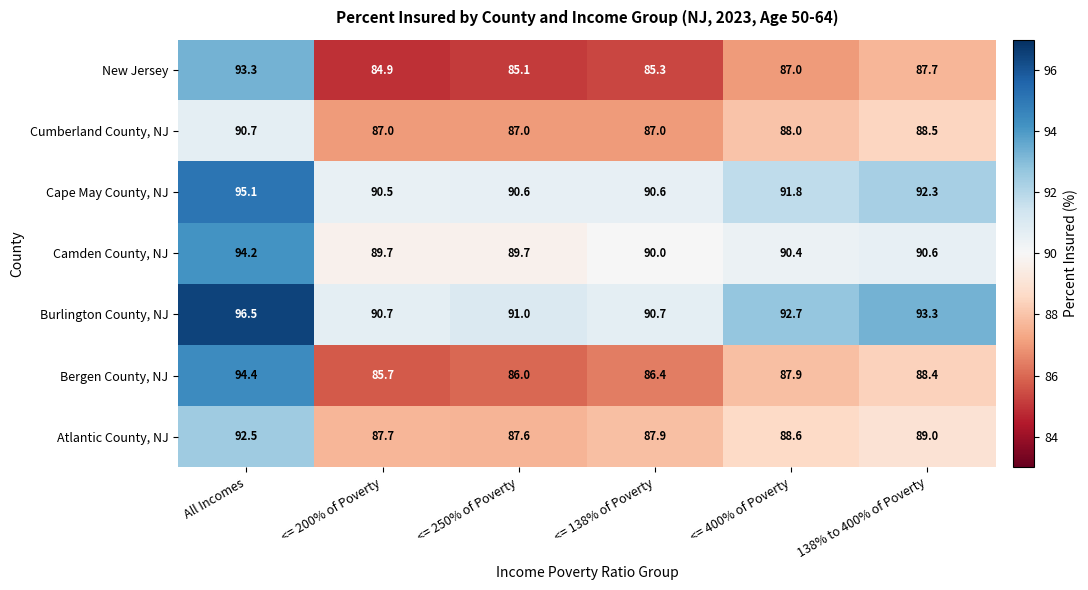

What is the difference between the maximum and second lowest values in the Burlington County, NJ series?

5.8